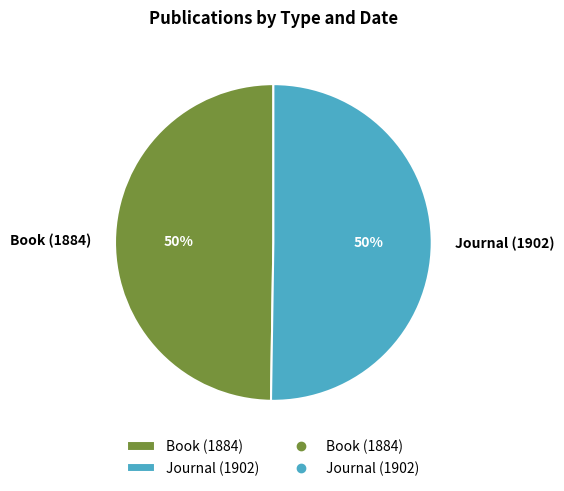

Count the number of slices in the pie.

2